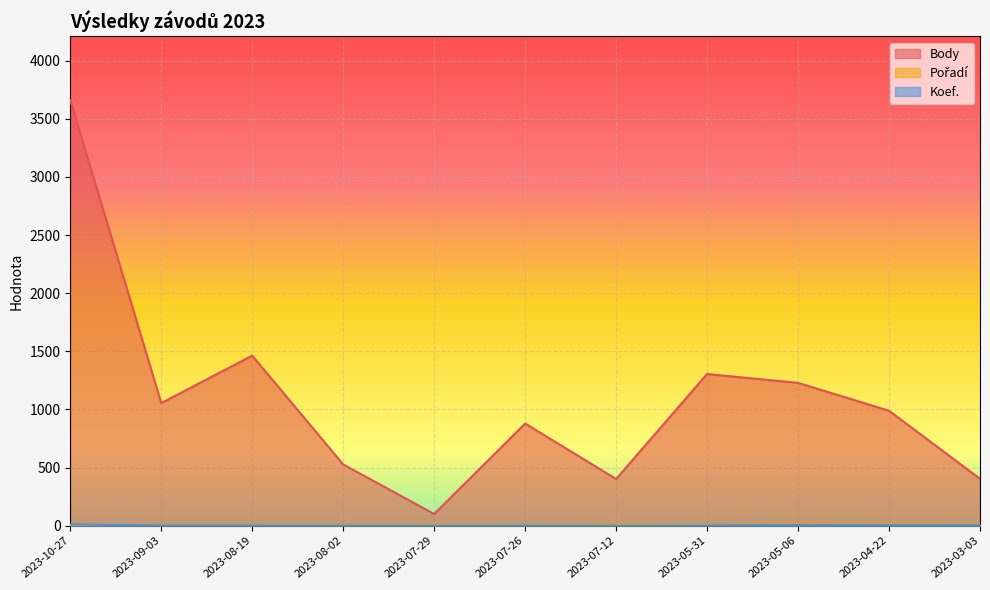

What is the sum of the Body values at 2023-05-31 and 2023-09-03?

2360